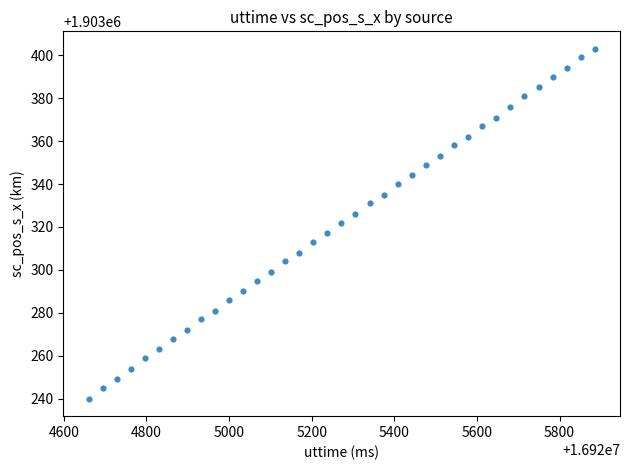

What is the range of X values (max minus min)?

1225